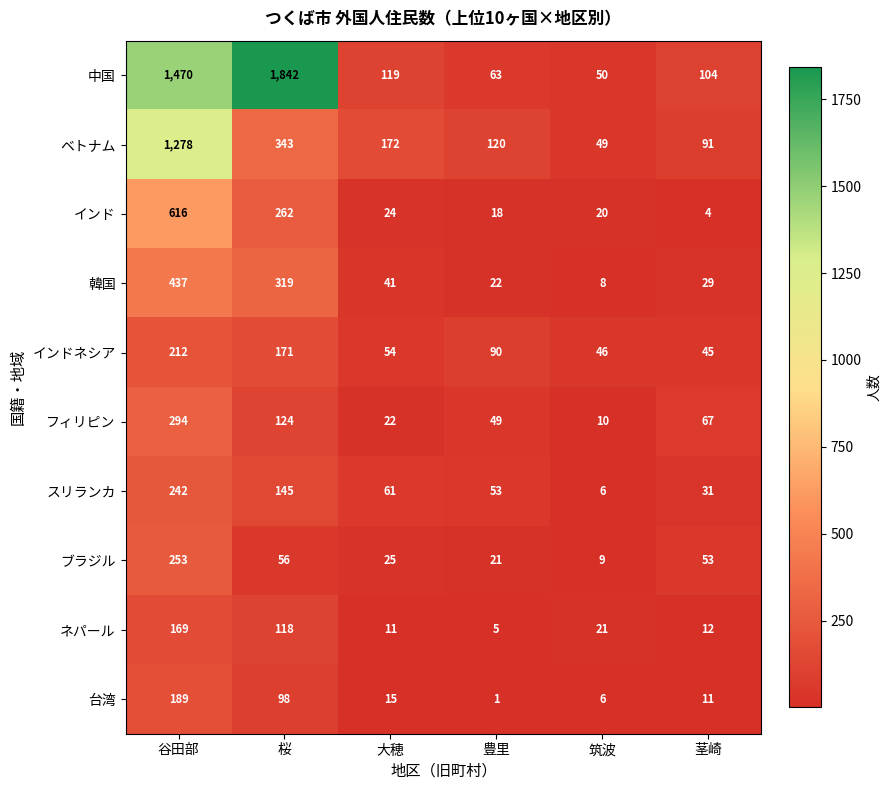

At 茎崎, list the series in order from largest to smallest.

中国, ベトナム, フィリピン, ブラジル, インドネシア, スリランカ, 韓国, ネパール, 台湾, インド